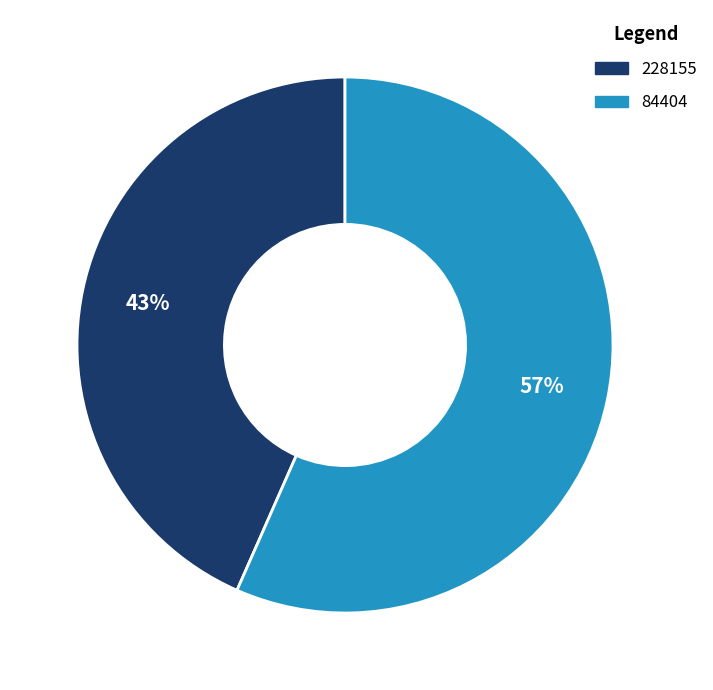

Is the sum of 84404 and 228155 greater than half?

Yes